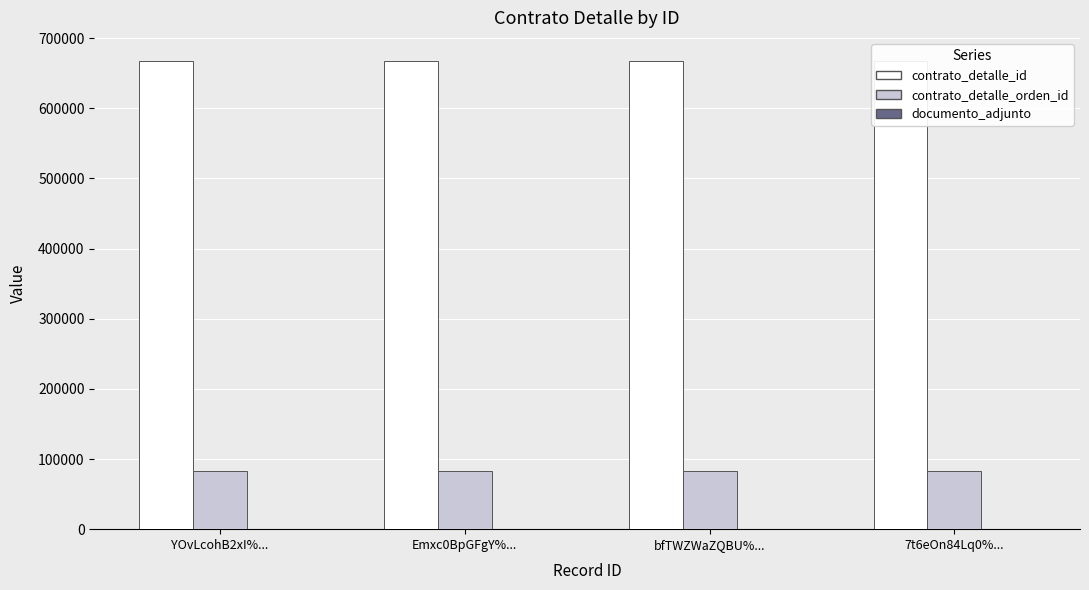

Where is contrato_detalle_id nearest to the value 666961?

YOvLcohB2xI%...